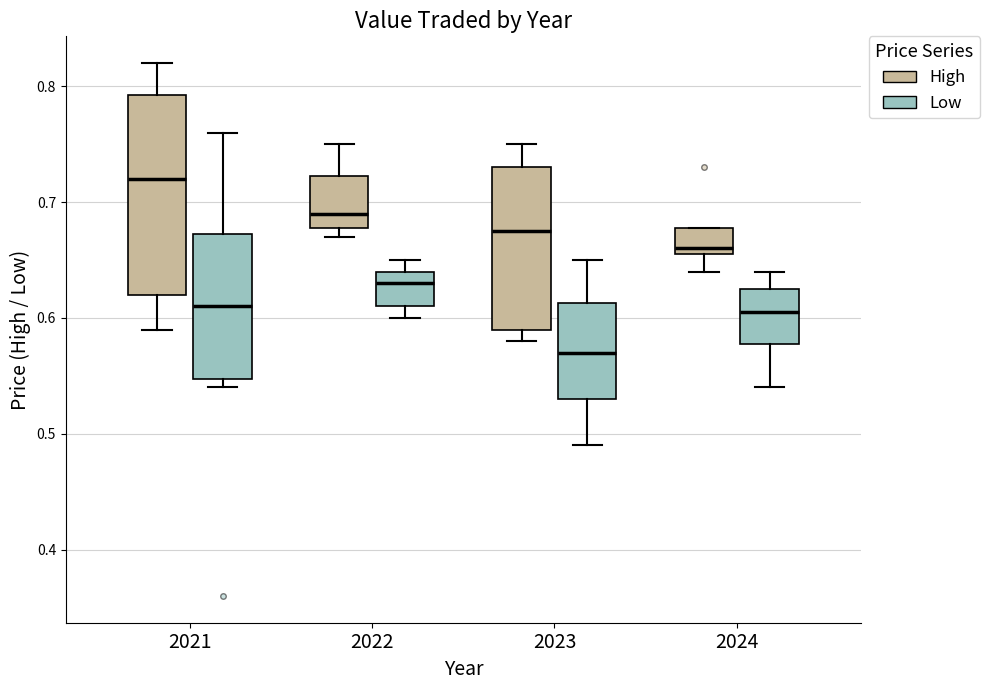

Reading left to right, transcribe this box plot: for each box, give where its median line is, the range the box spans, and where its two whiskers end, as read against the y-axis. The values are not printed on the chart, so give them approximately, as read against the axis.

2021 (High): median 0.72, box 0.62 to 0.79, whiskers 0.59 to 0.82
2021 (Low): median 0.61, box 0.55 to 0.67, whiskers 0.54 to 0.76
2022 (High): median 0.69, box 0.68 to 0.72, whiskers 0.67 to 0.75
2022 (Low): median 0.63, box 0.61 to 0.64, whiskers 0.60 to 0.65
2023 (High): median 0.68, box 0.59 to 0.73, whiskers 0.58 to 0.75
2023 (Low): median 0.57, box 0.53 to 0.61, whiskers 0.49 to 0.65
2024 (High): median 0.66 (just above the box's lower edge), box 0.66 to 0.68, whiskers 0.64 to 0.68
2024 (Low): median 0.61, box 0.58 to 0.63, whiskers 0.54 to 0.64